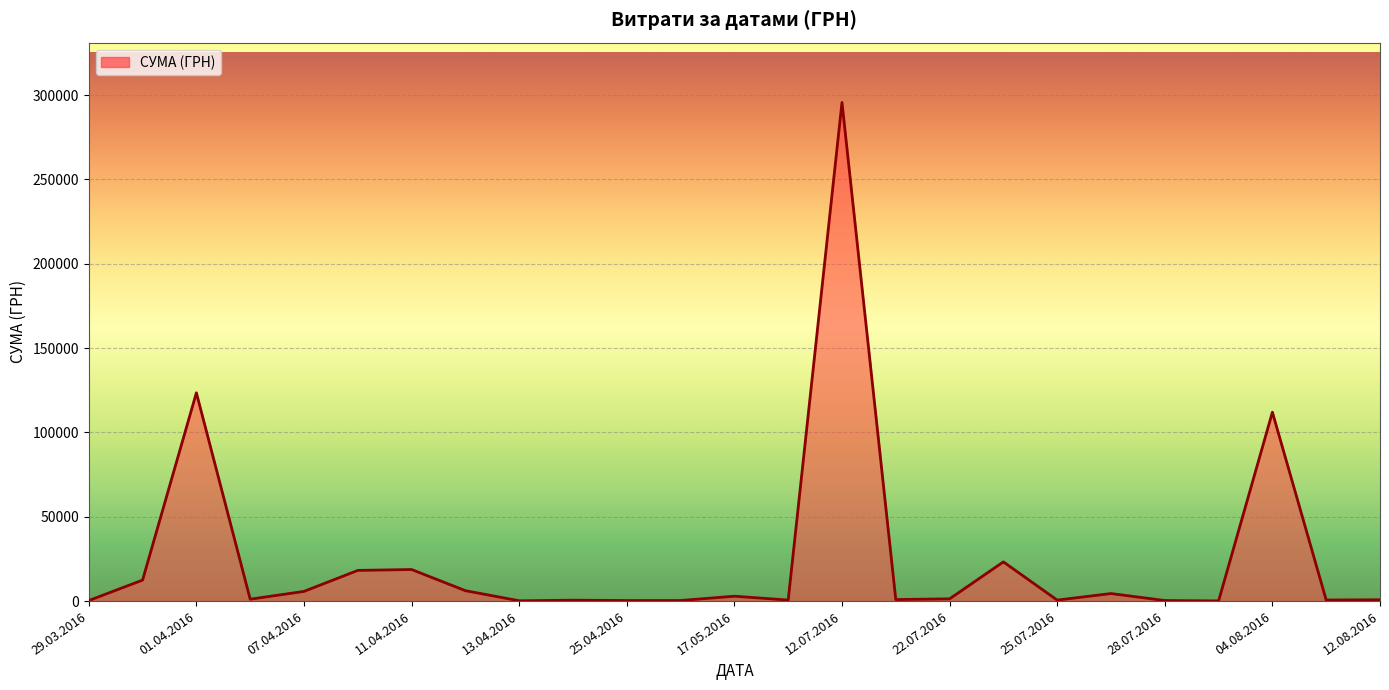

What is the difference between the maximum and minimum values?

295540.8